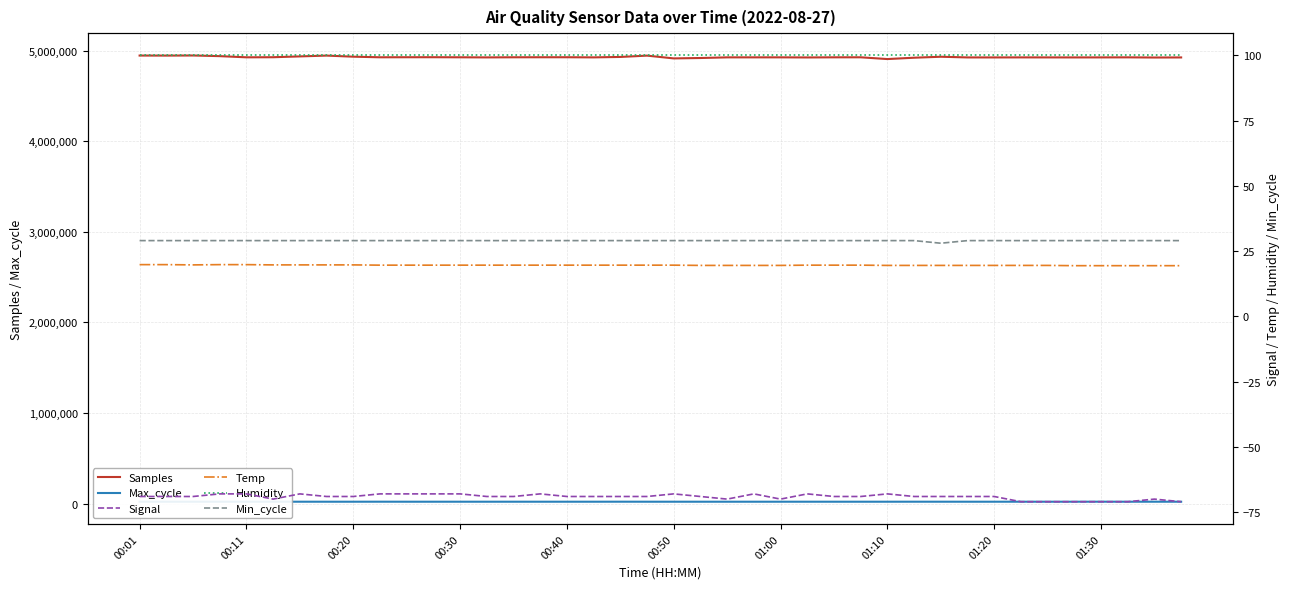

Is it true that Temp equals 19.6 at 13?

True